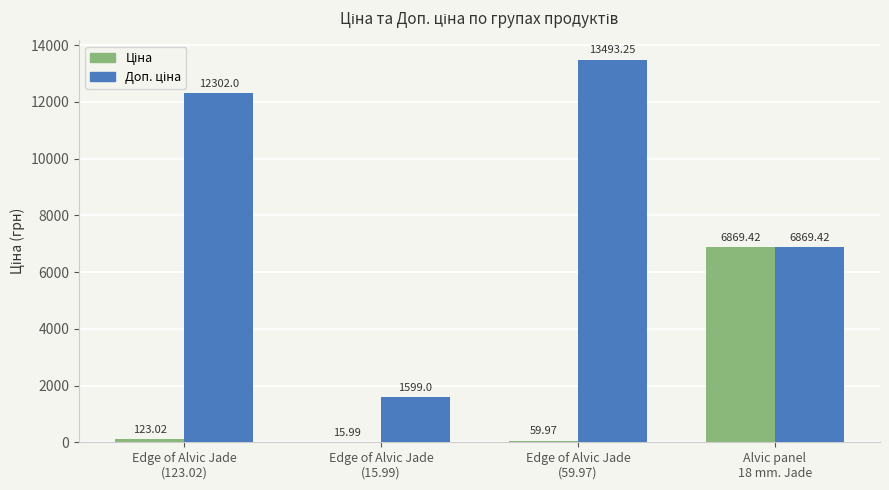

At which label does Ціна reach its peak?

Alvic panel
18 mm. Jade